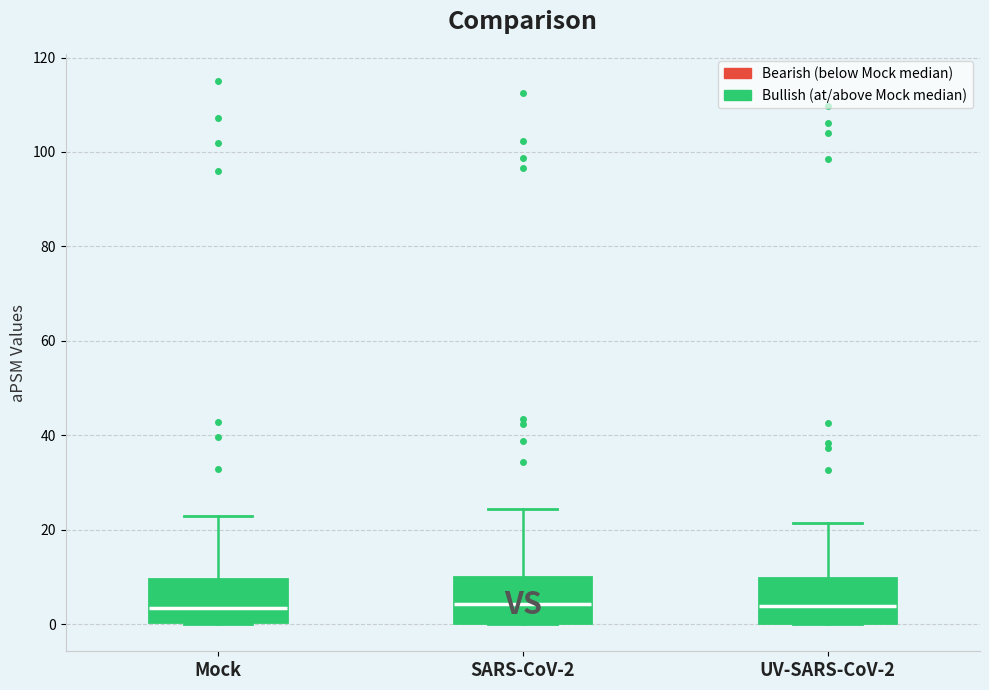

Where is the lower edge of the box for SARS-CoV-2 on the y-axis? The values are not printed on the chart, so give them approximately, as read against the axis.

0